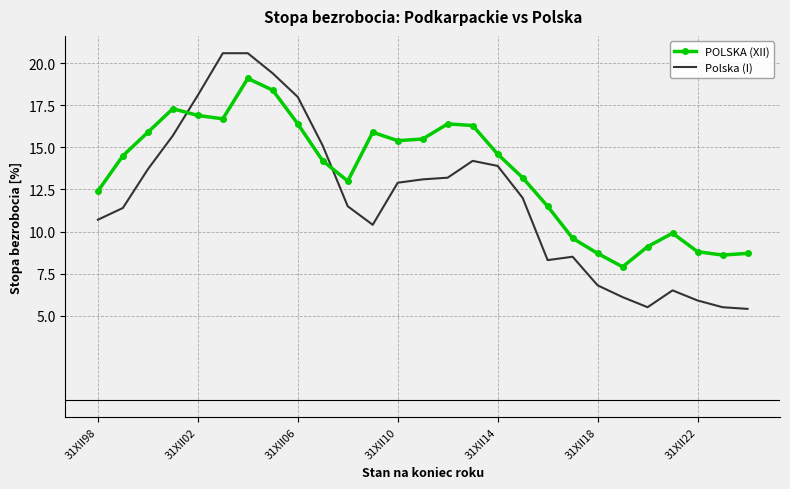

How many values in the POLSKA (XII) series exceed 14?

15